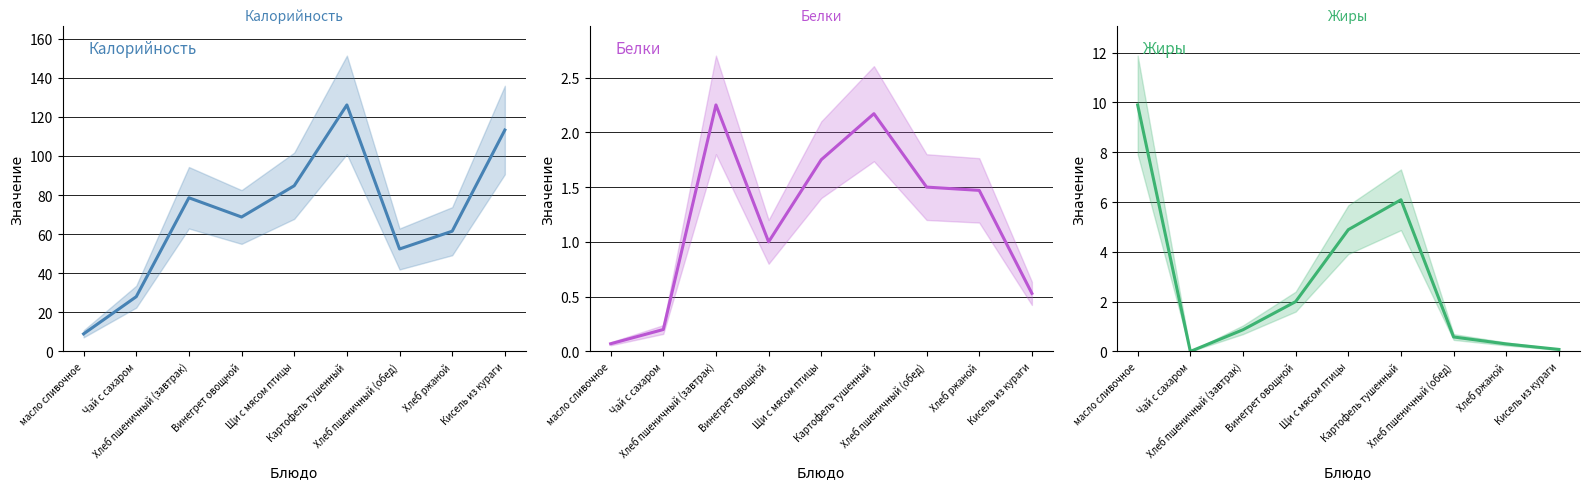

Reading right to left, extract all data points from this chart.

Калорийность: 113.2	61.5	52.4	126.1	84.8	68.8	78.6	28.0	9.0
Белки: 0.5	1.5	1.5	2.2	1.8	1.0	2.2	0.2	0.1
Жиры: 0.1	0.3	0.6	6.1	4.9	2.0	0.9	0.0	9.9